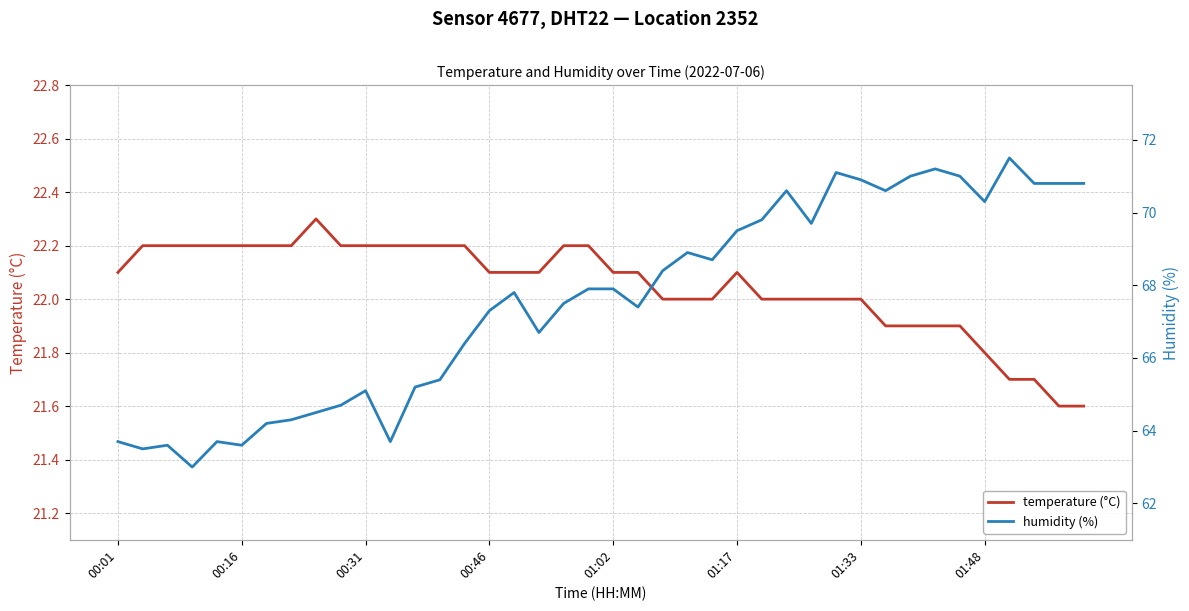

True or false: temperature and humidity intersect in this chart.

False